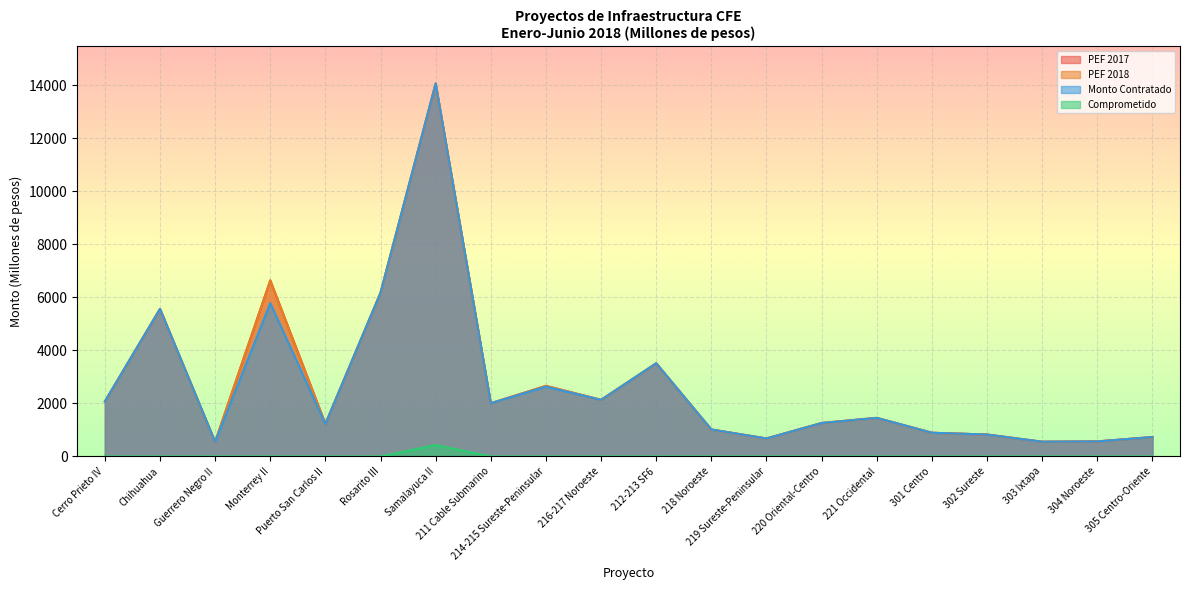

How many lines are shown in the chart?

4